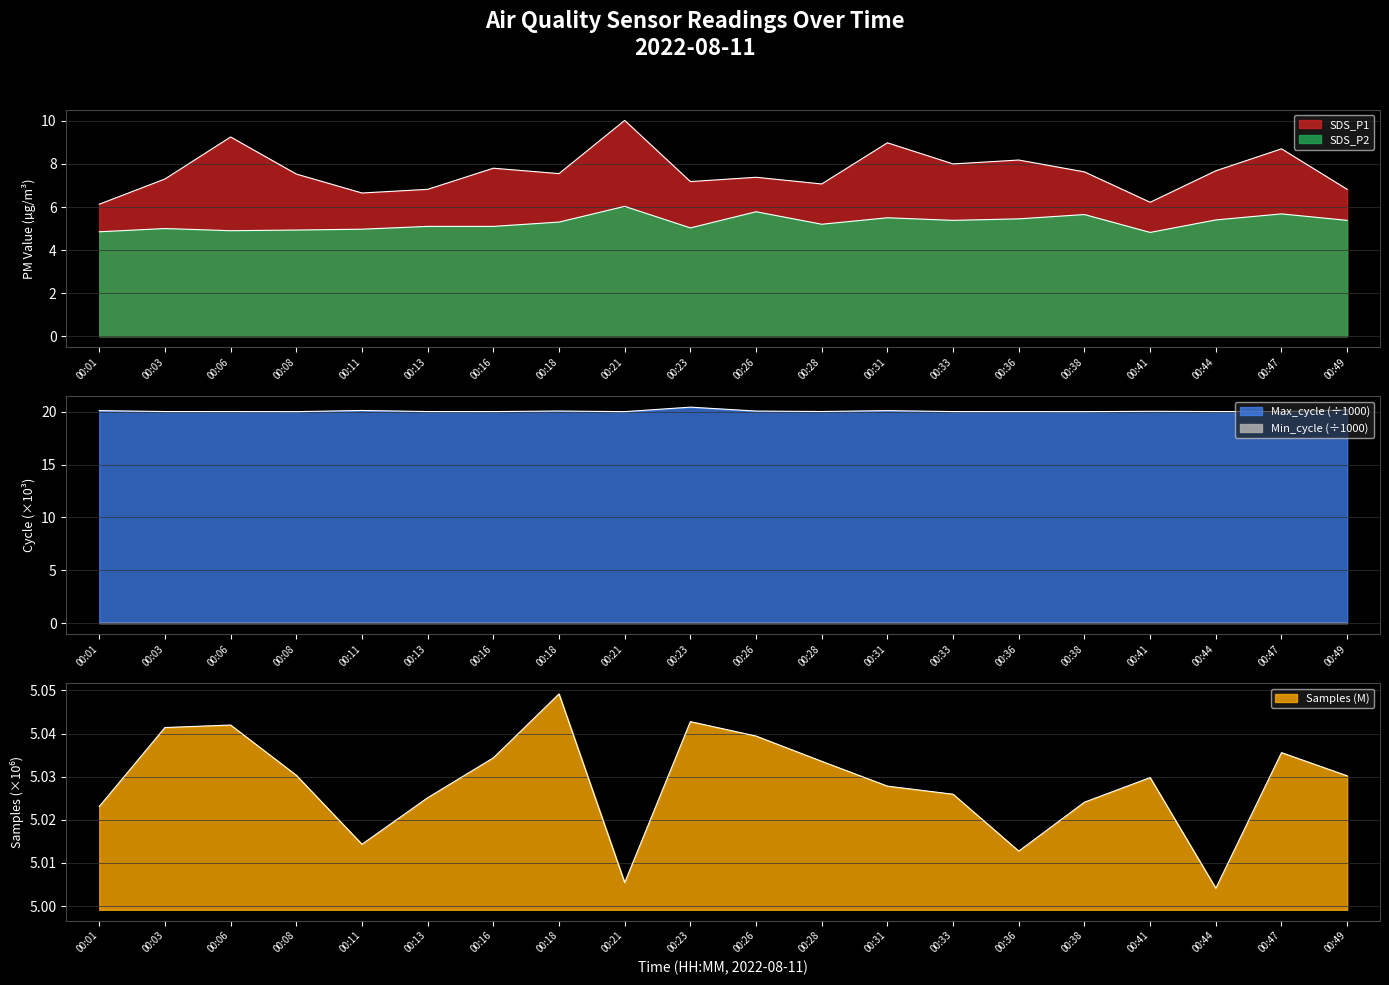

What is the greatest value displayed?

20.5